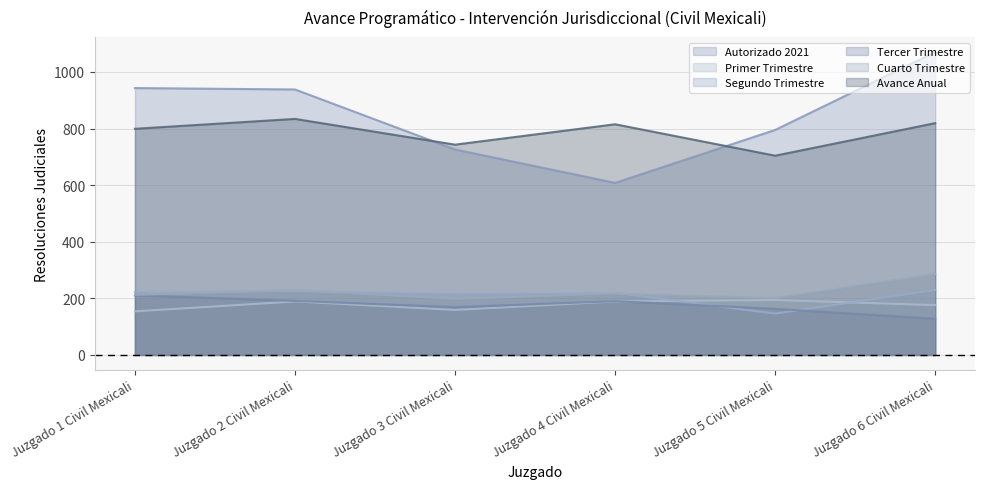

Which series has the largest range (max minus min)?

Autorizado 2021